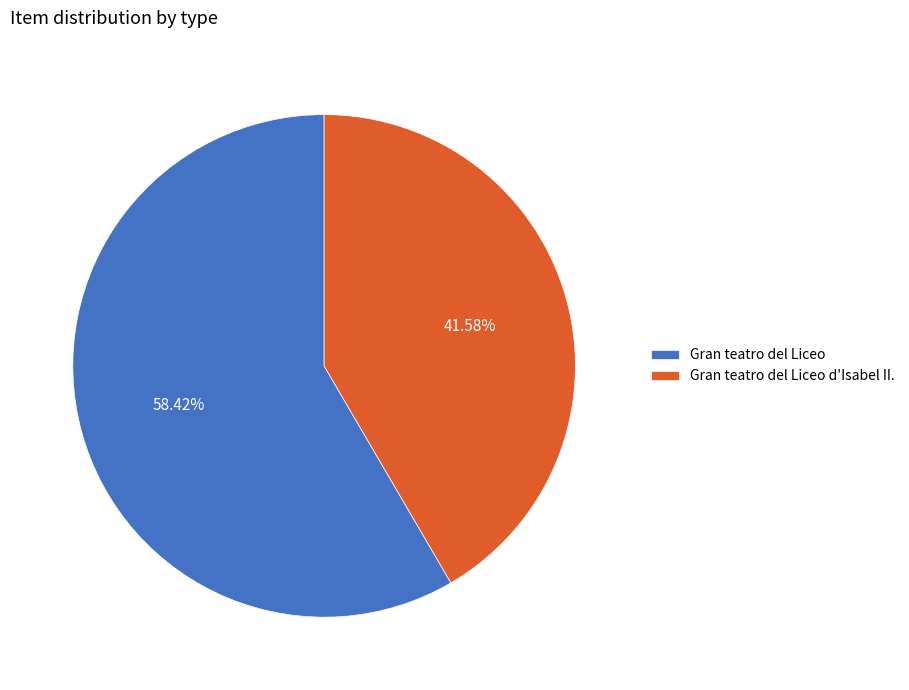

To the nearest percent, what is the difference between the Gran teatro del Liceo d'Isabel II. and Gran teatro del Liceo slice percentages?

17%